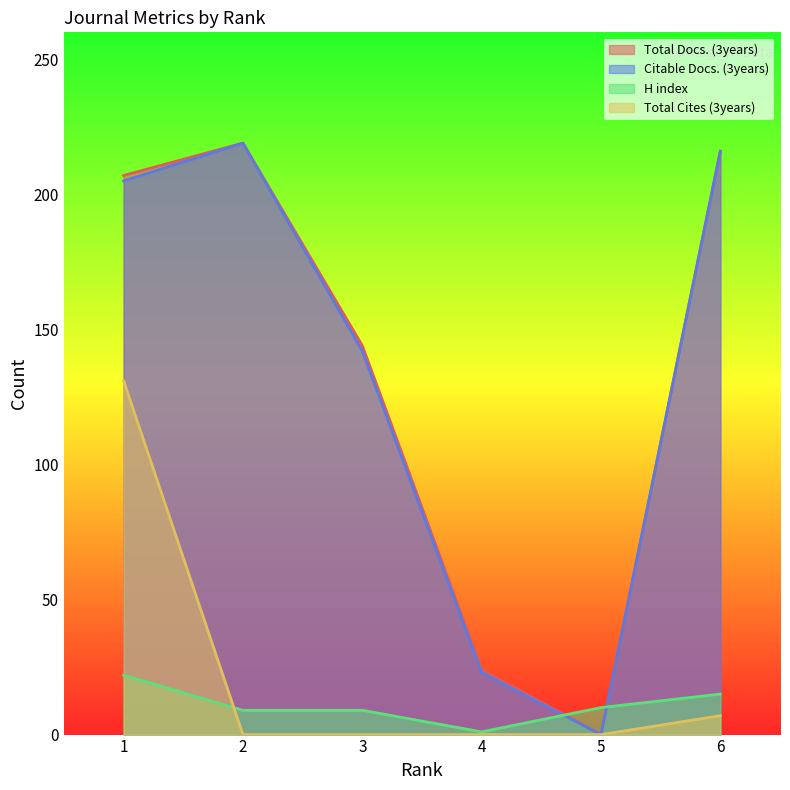

Does the chart have visible grid lines?

No